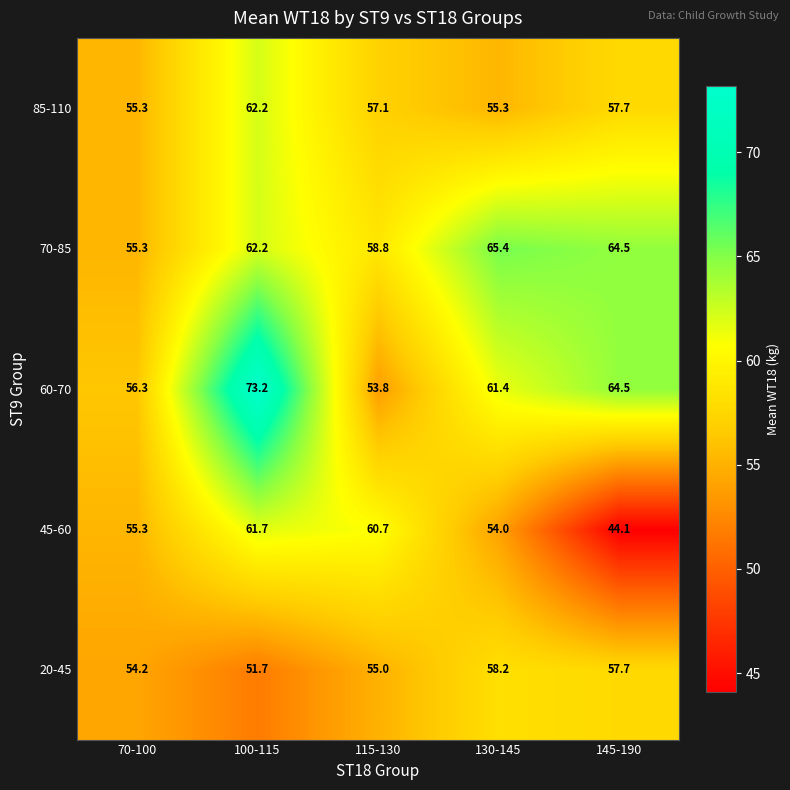

Rank the series at 130-145 from lowest to highest value.

45-60, 85-110, 20-45, 60-70, 70-85